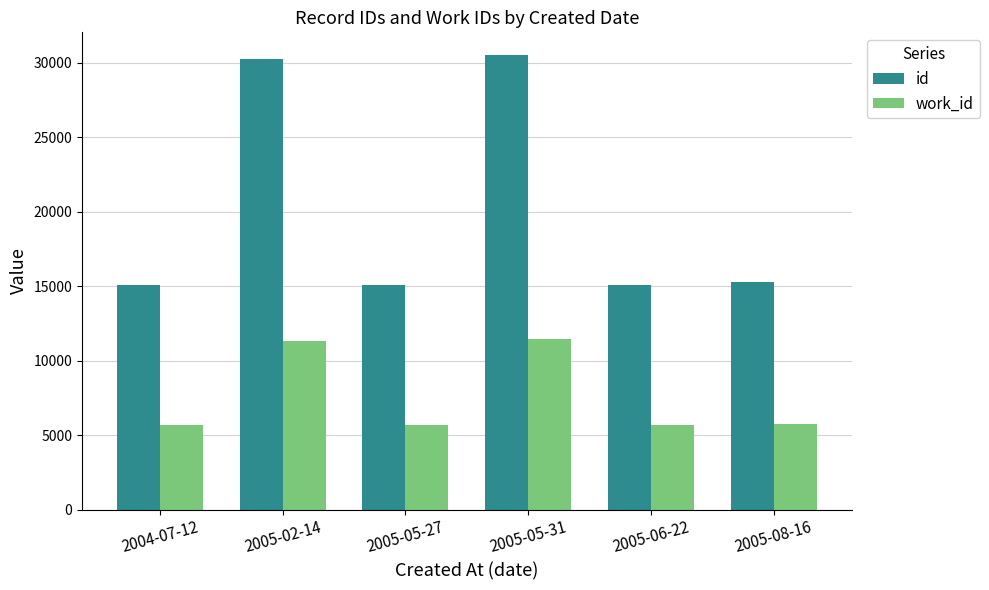

What is the difference between the id values at 2005-05-27 and 2004-07-12?

3